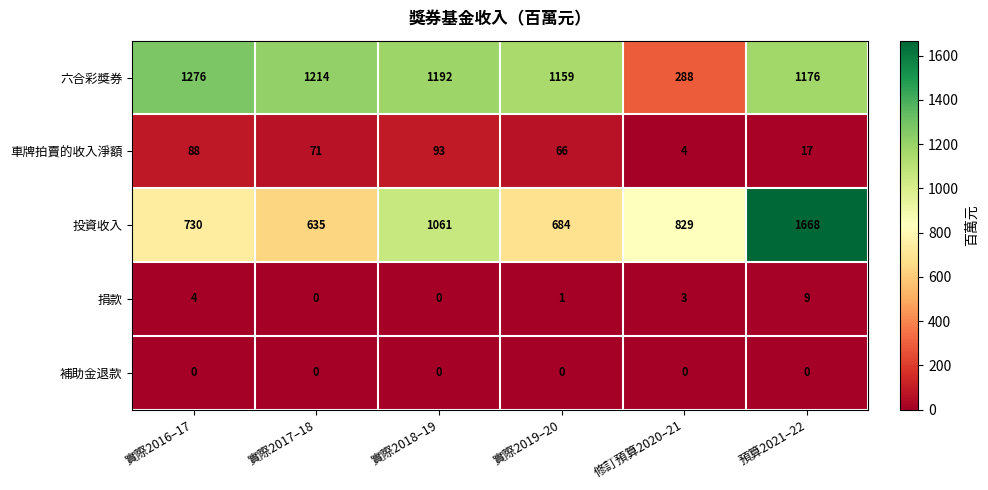

True or false: 六合彩獎券 has a value of 1877 at 實際2018–19.

False